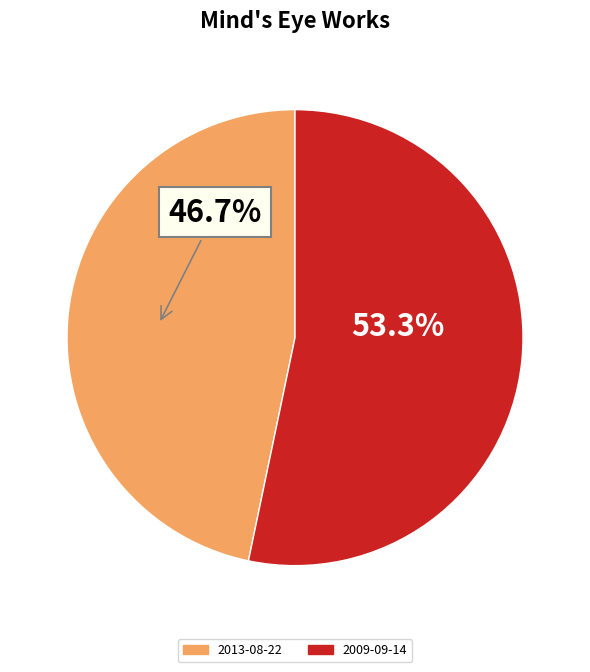

The 2009-09-14 slice represents 53% of the pie. True or false?

True